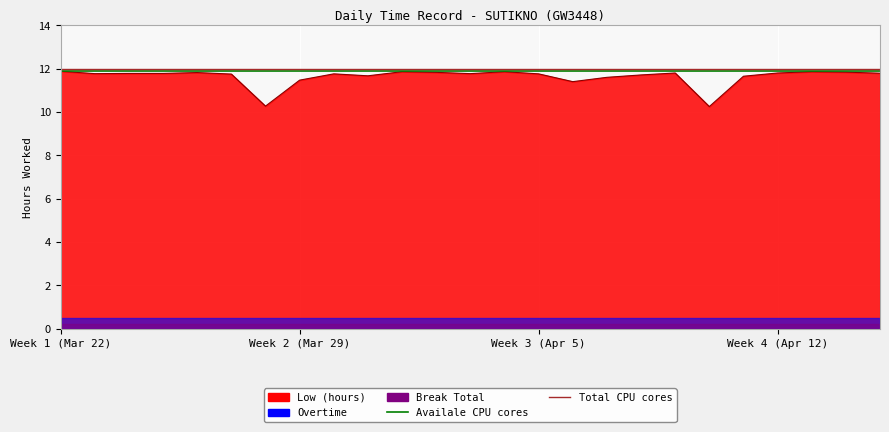

At how many categories does at least one series exceed 11?

25